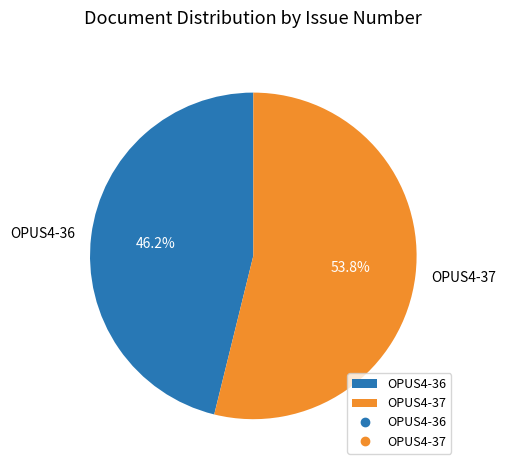

What percentage is the OPUS4-36 slice, to the nearest percent?

46%